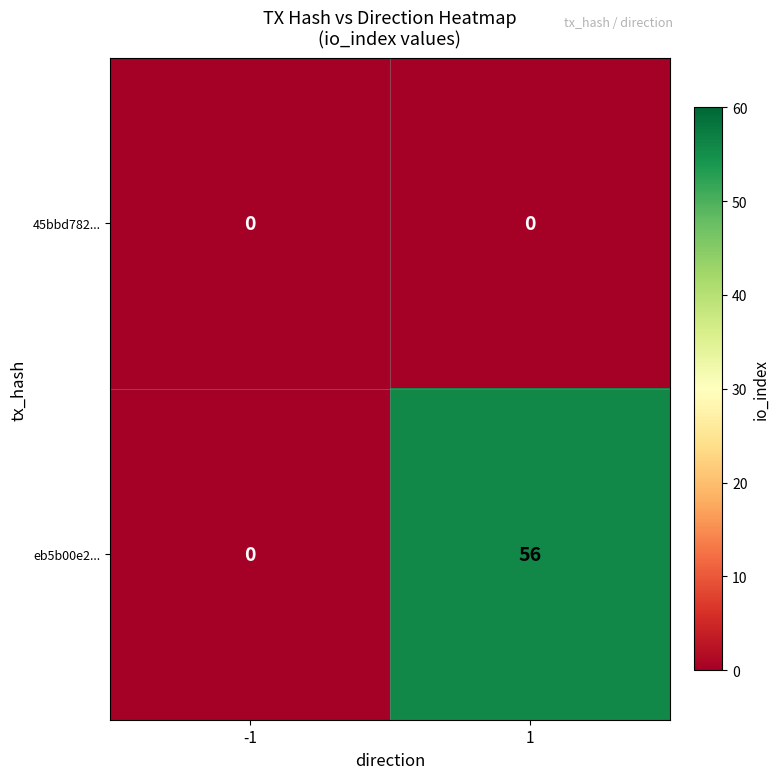

Which series has the widest spread of values?

eb5b00e2...